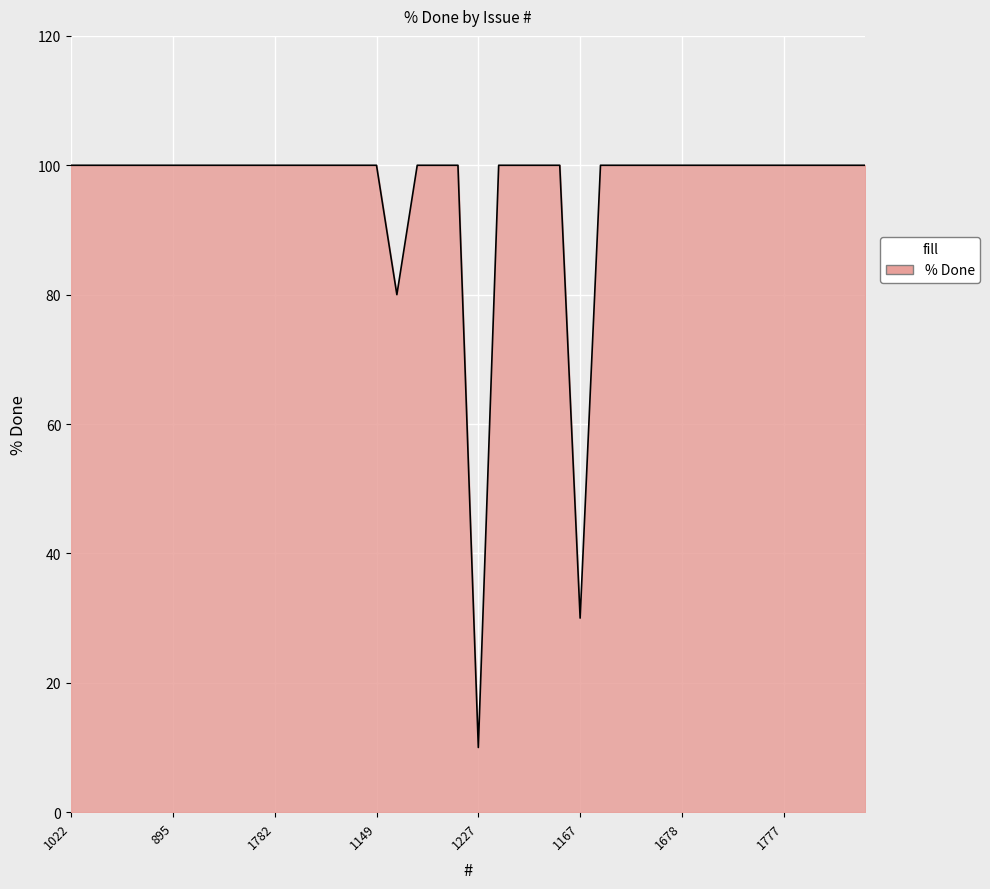

What is the difference between the maximum and minimum values?

90